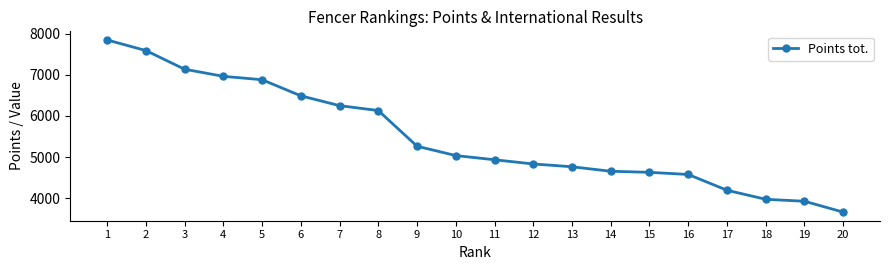

What is the value of the 14th point from the left?

4656